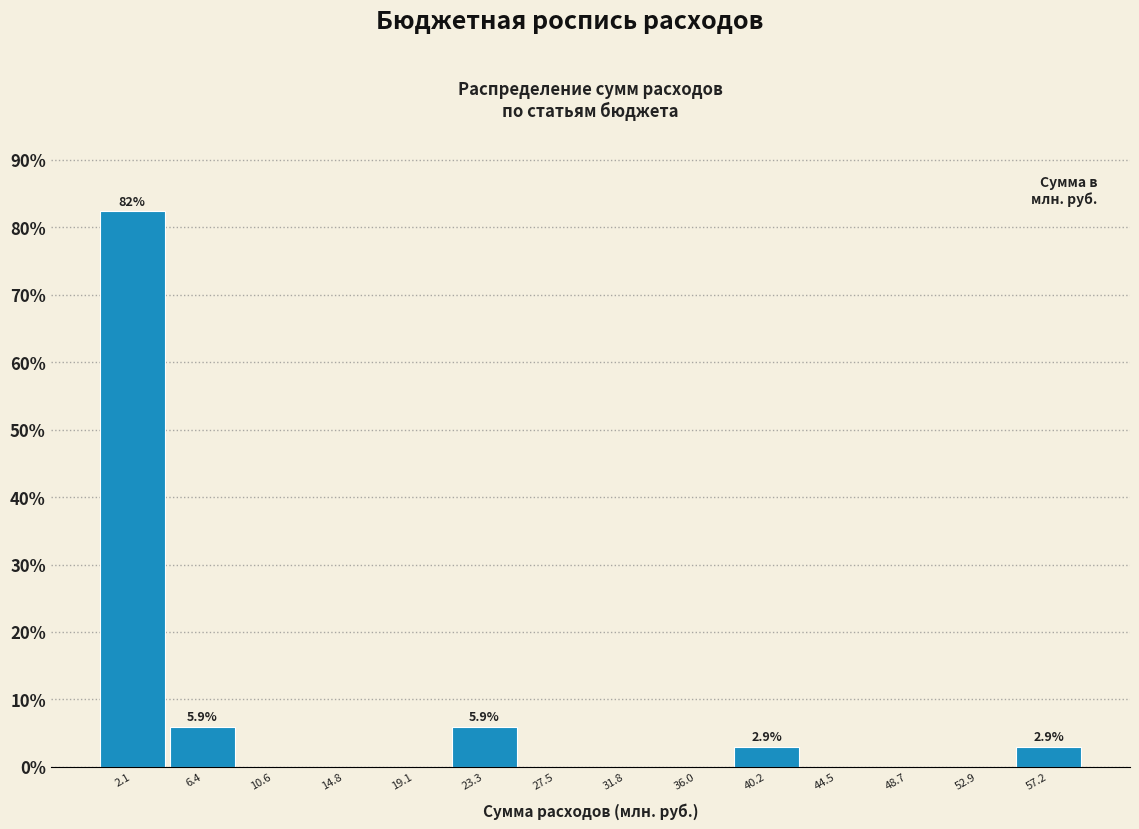

Over which range of the x-axis is the bar tallest?

0.0 to 4.0